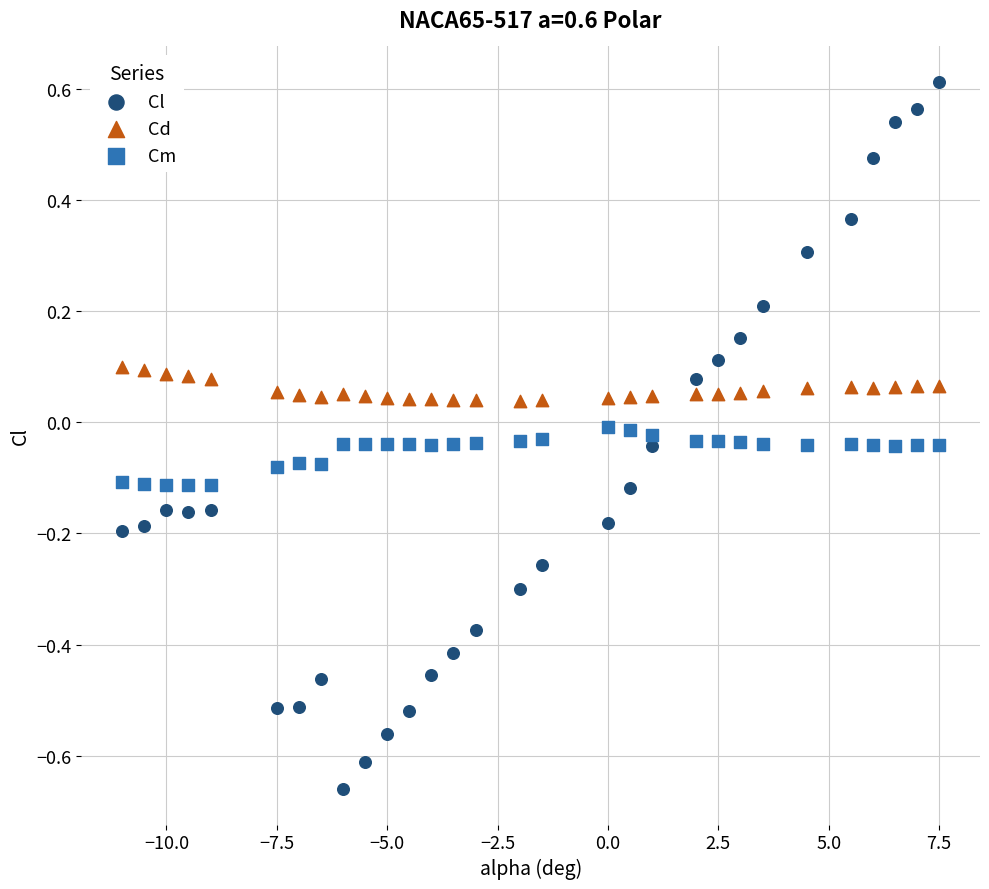

Which series has the widest spread of Y values?

Cl